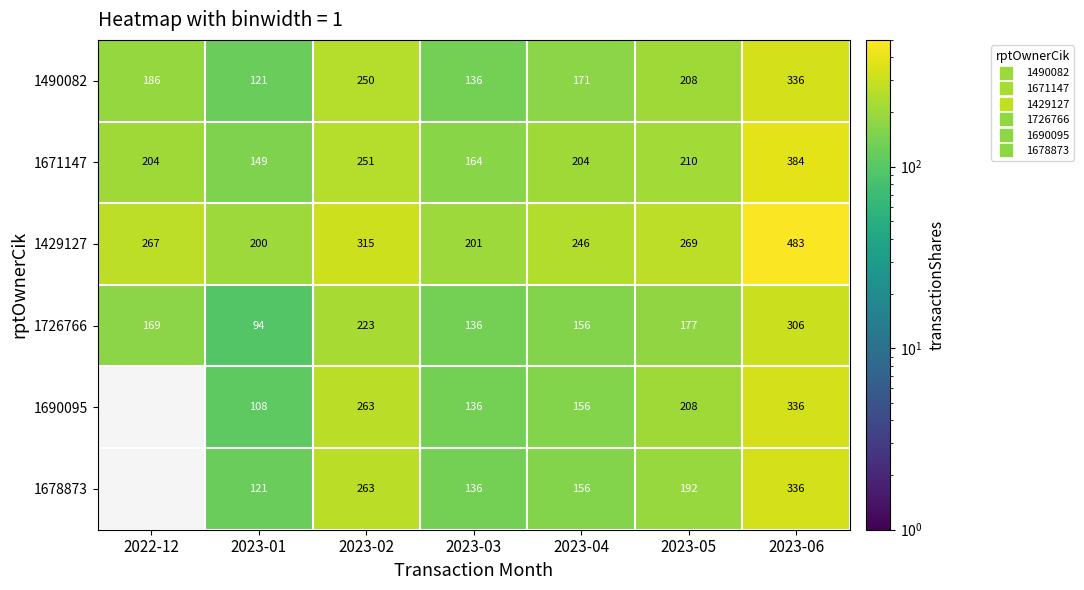

How many data points in 1671147 are less than 204?

2